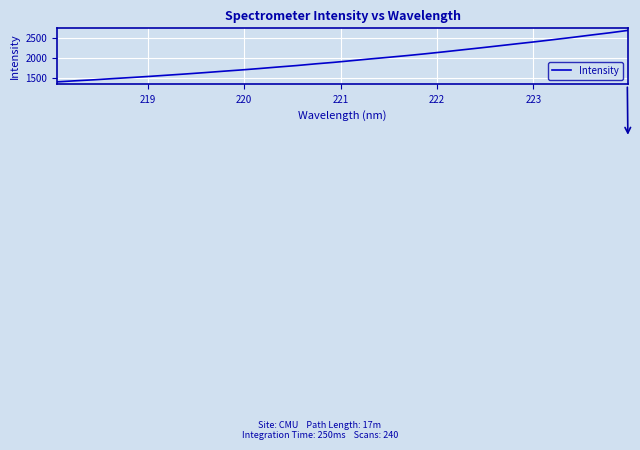

What is the difference between the maximum and minimum values?

1288.7